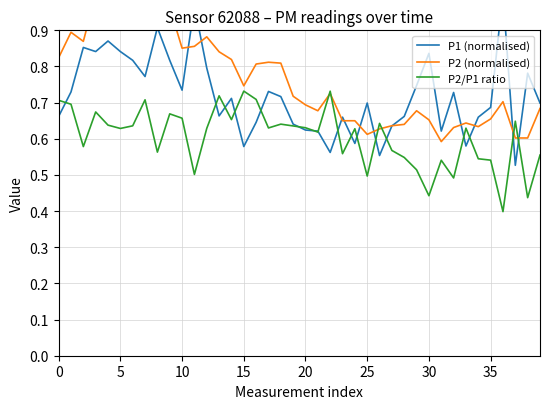

The value of P1 (normalised) at 36 is 1.0. True or false?

True